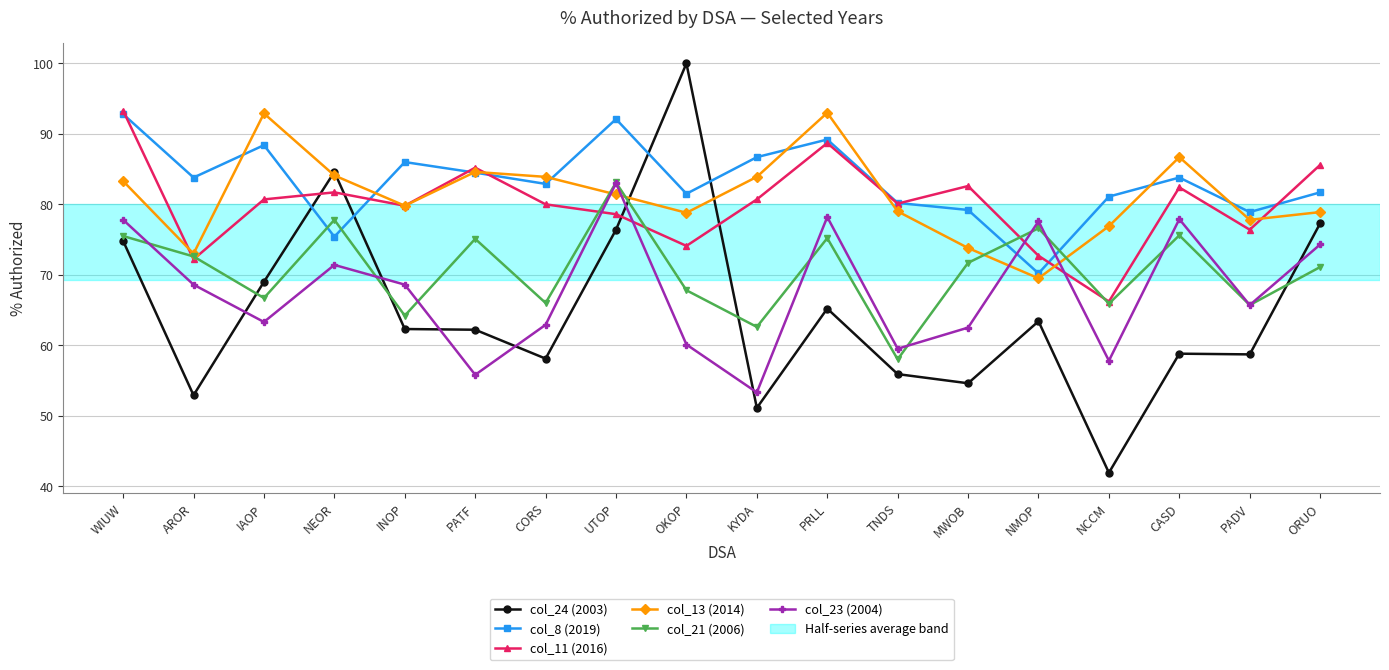

What is the value of the col_21 (2006) point at the 1st from the left?

75.5